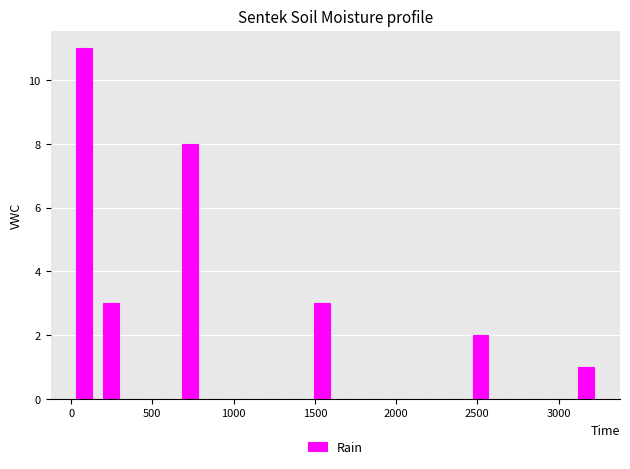

Read against the x-axis, roughly where is the centre of the tallest bar?

100